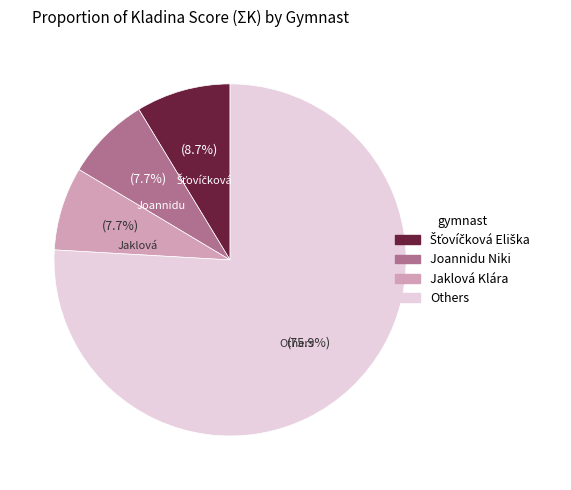

Is there any slice that represents more than half of the pie?

Yes